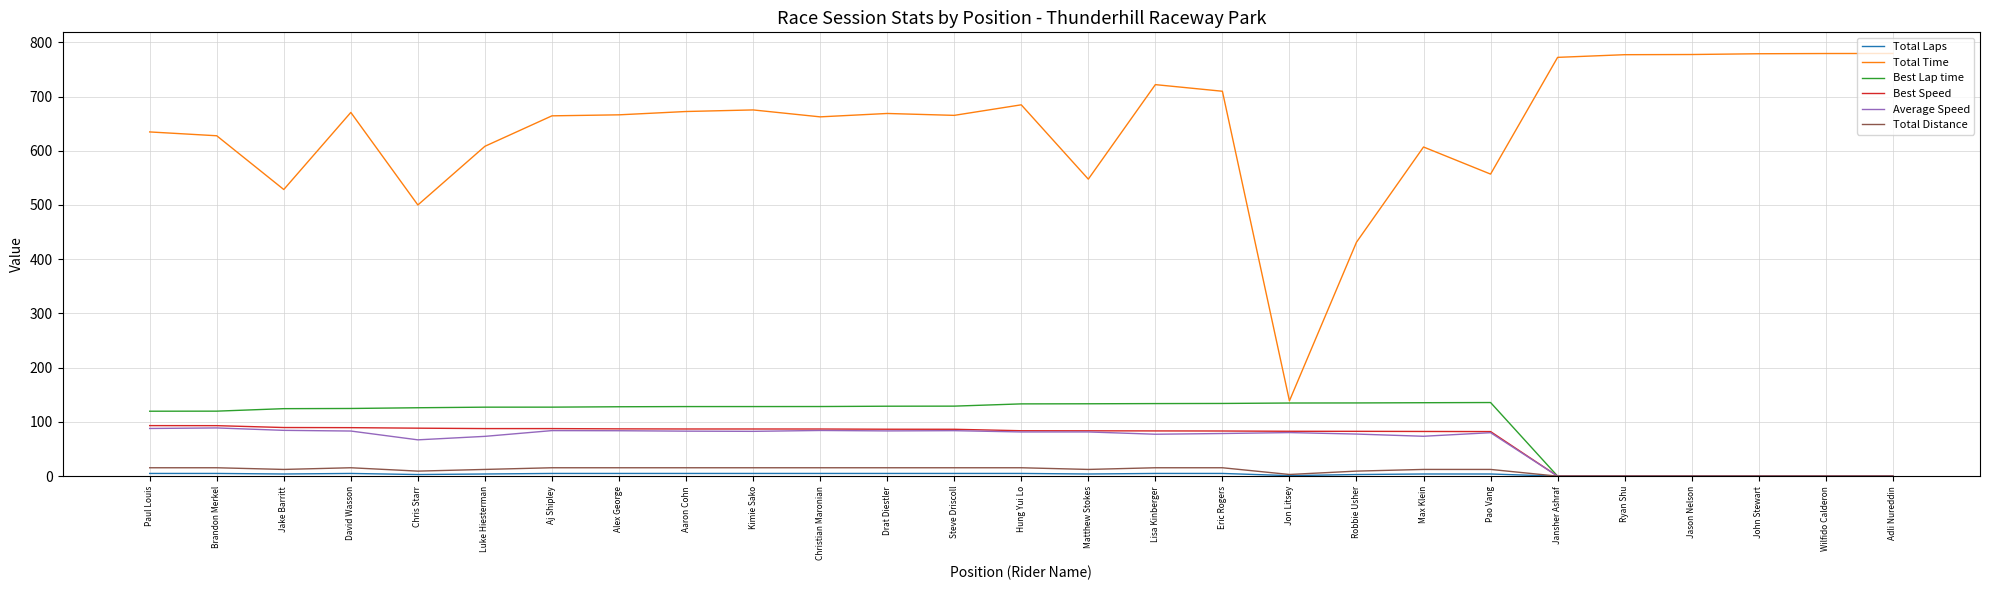

Which series has the largest range (max minus min)?

Total Time